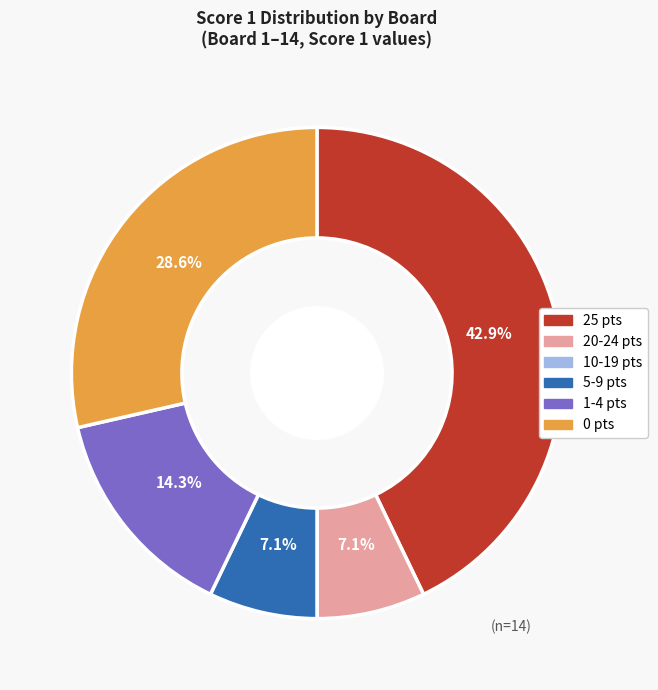

How much of the chart is everything except 0 pts?

71.4%